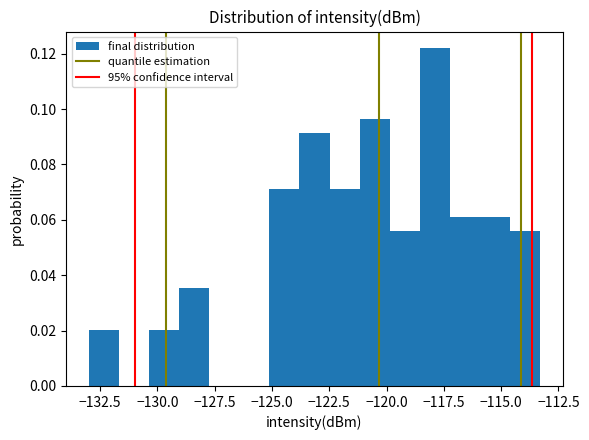

Read against the x-axis, roughly where is the centre of the tallest bar?

-118.0